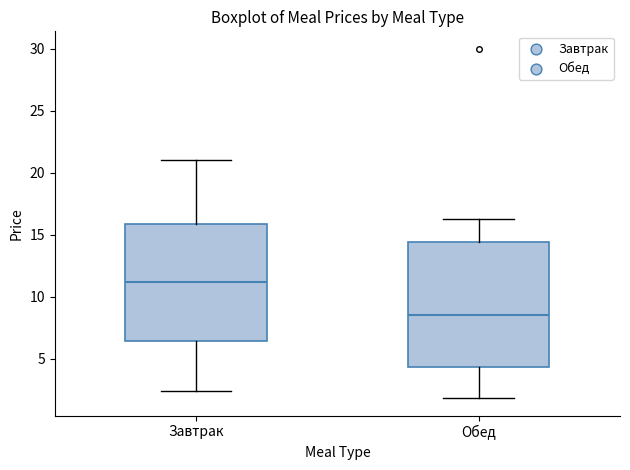

Which box has the lowest median line?

Обед